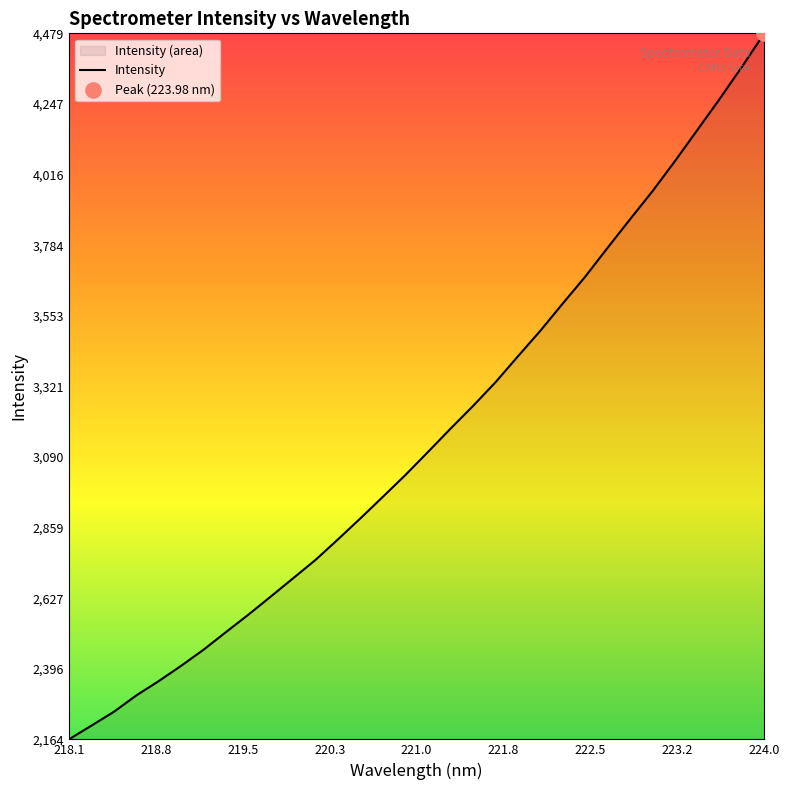

What is the smallest value displayed?

2164.4